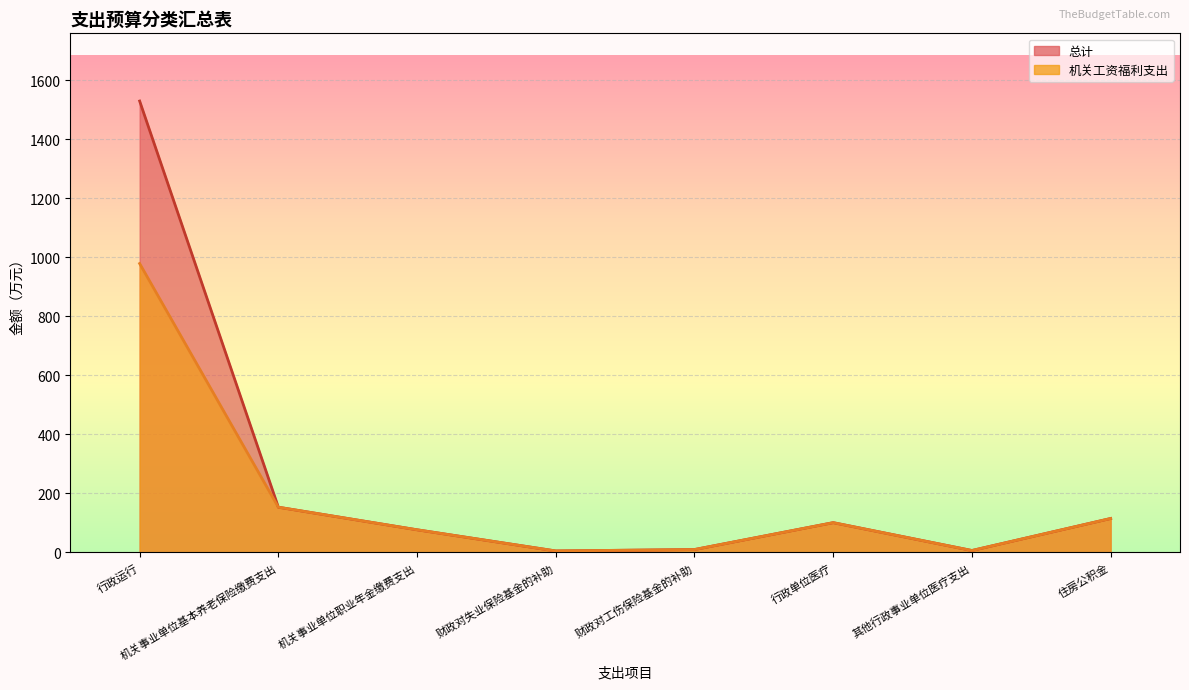

Reading left to right, list all the values displayed in this chart.

总计: 1528.9	153.0	76.5	4.8	9.6	100.6	6.3	114.7
机关工资福利支出: 978.4	153.0	76.5	4.8	9.6	100.6	6.3	114.7